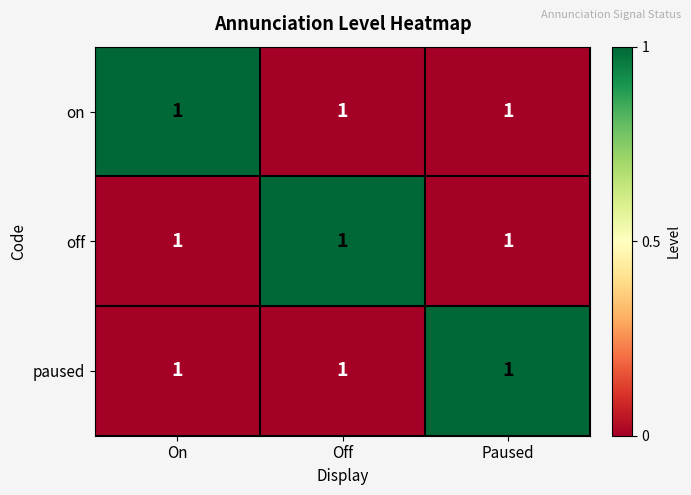

Reading right to left, extract all data points from this chart.

on: Paused=1	Off=1	On=1
off: Paused=1	Off=1	On=1
paused: Paused=1	Off=1	On=1